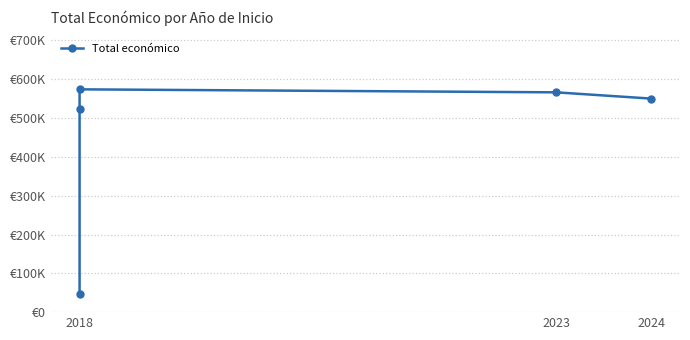

What is the maximum value shown in the chart?

574000